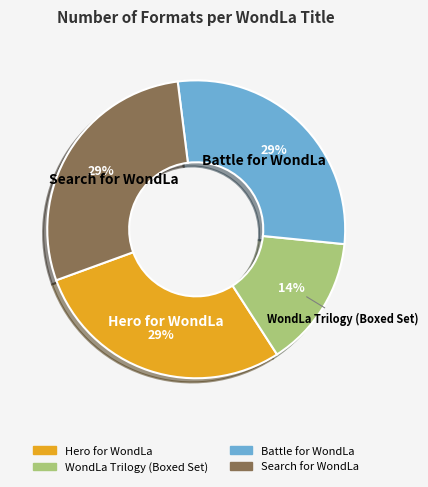

Is the sum of Hero for WondLa and WondLa Trilogy (Boxed Set) greater than half?

No